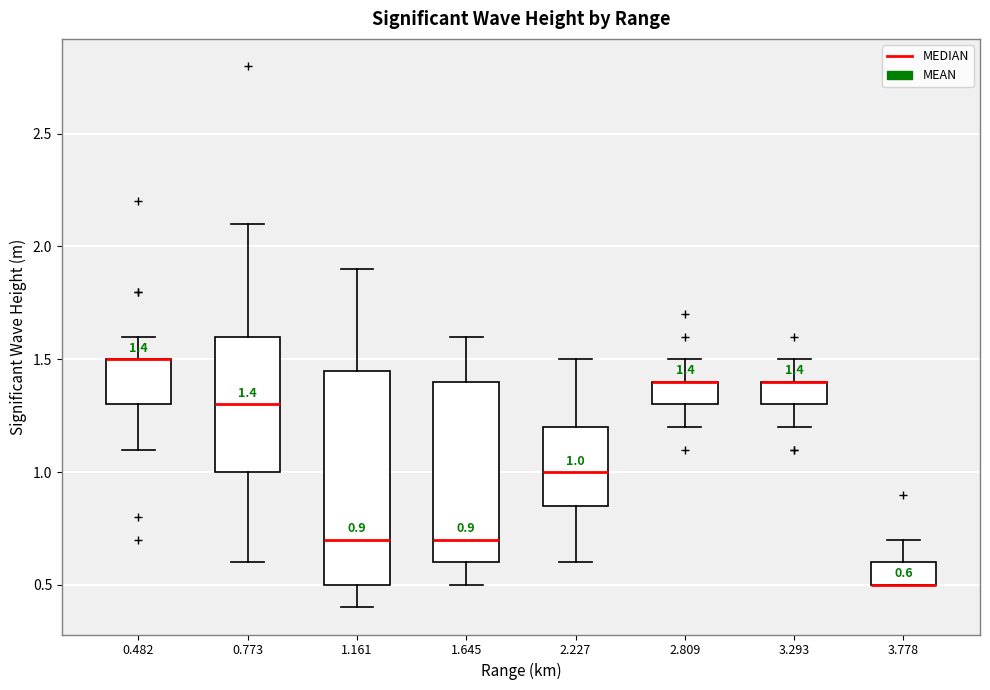

Which box is the tallest, from its lower edge to its upper edge?

1.161